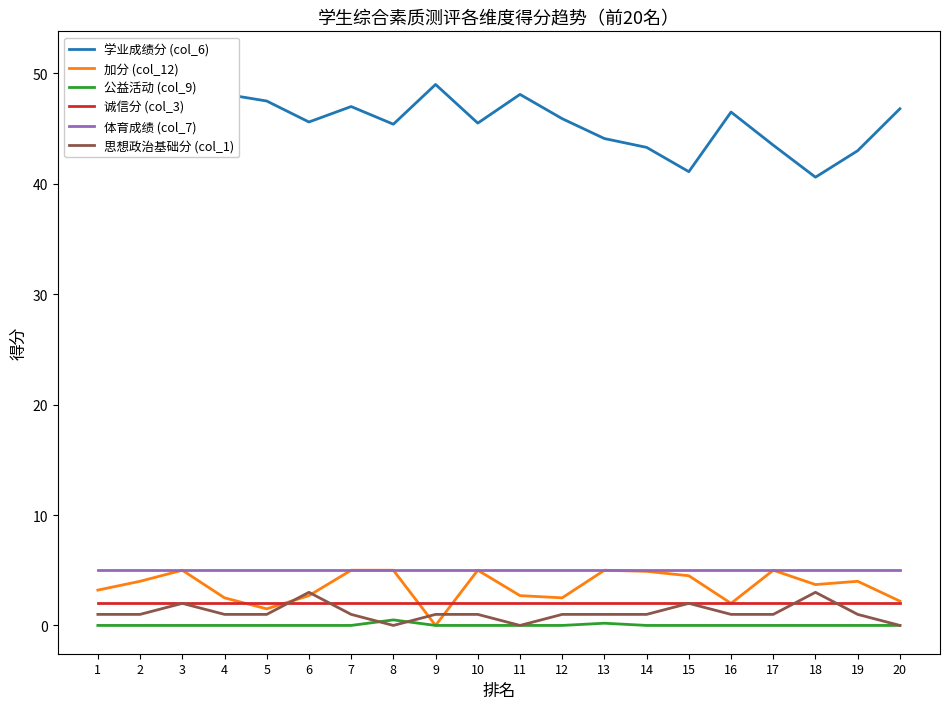

True or false: 诚信分 (col_3) and 学业成绩分 (col_6) intersect in this chart.

False